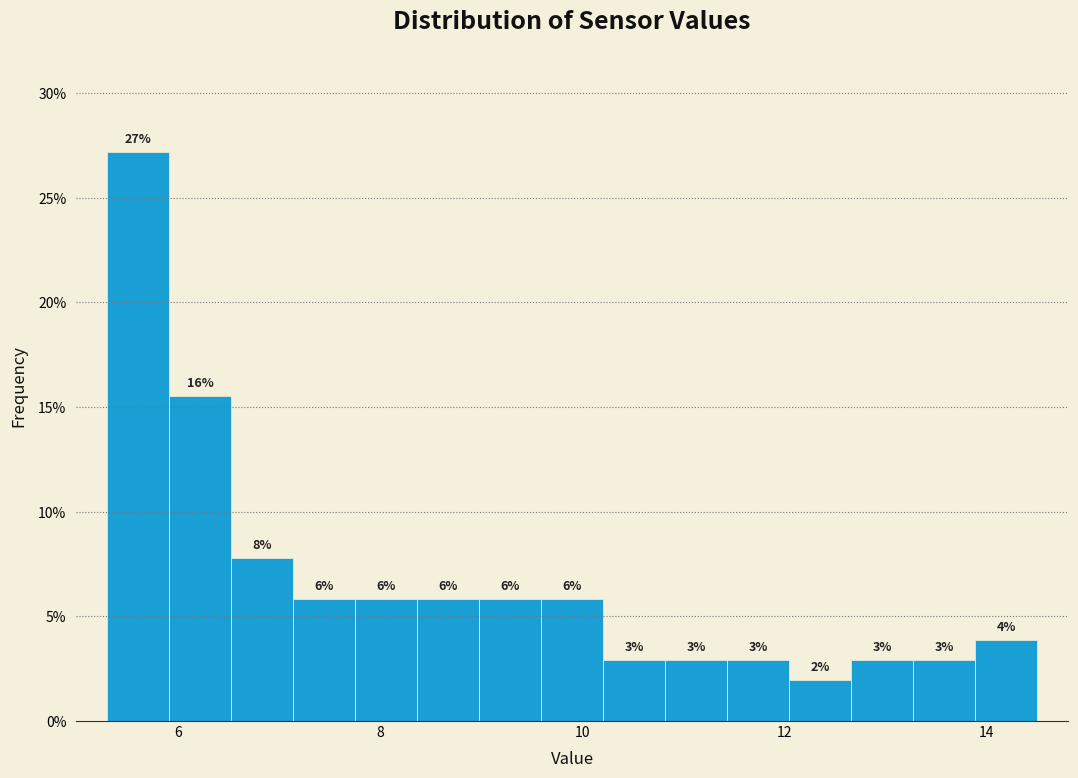

Around what value on the x-axis is the tallest bar? Give the approximate position of its centre, as read against the axis.

5.6